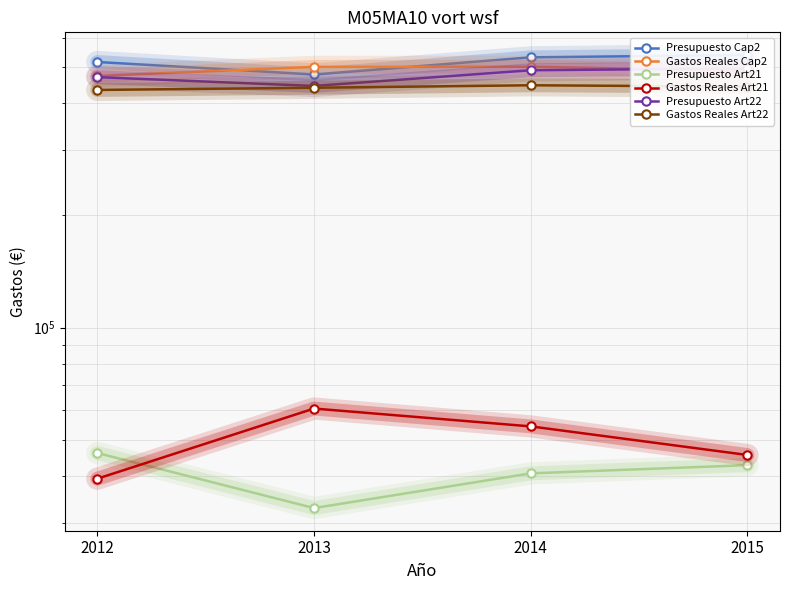

Between 2012 and 2013, which is larger?

2012